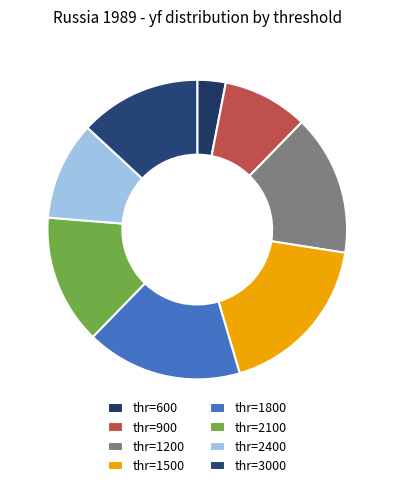

Is there any slice that represents more than half of the pie?

No